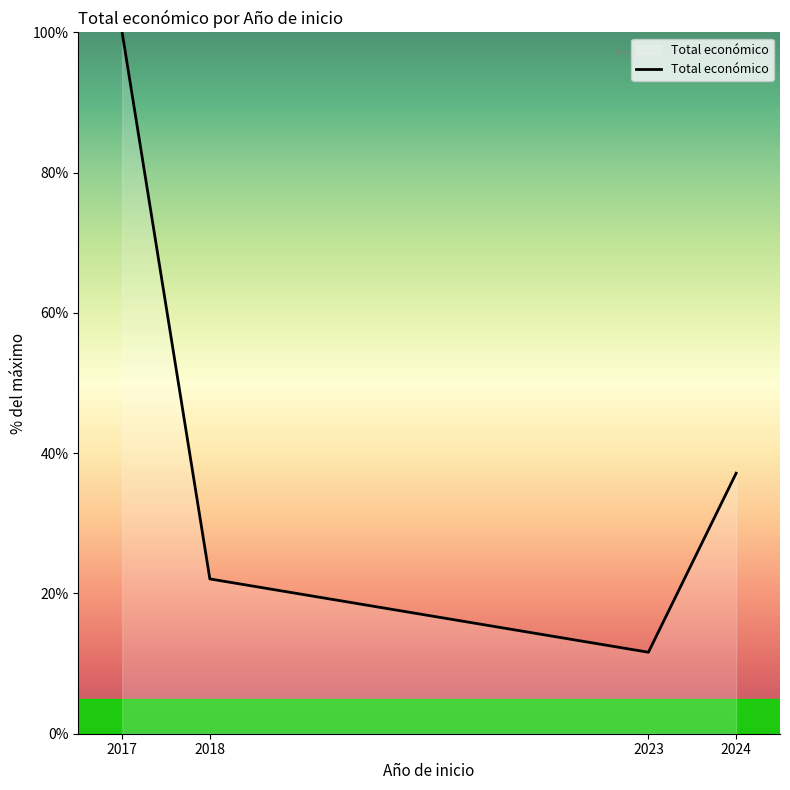

True or false: there are more than 0 points higher than both neighbors.

False